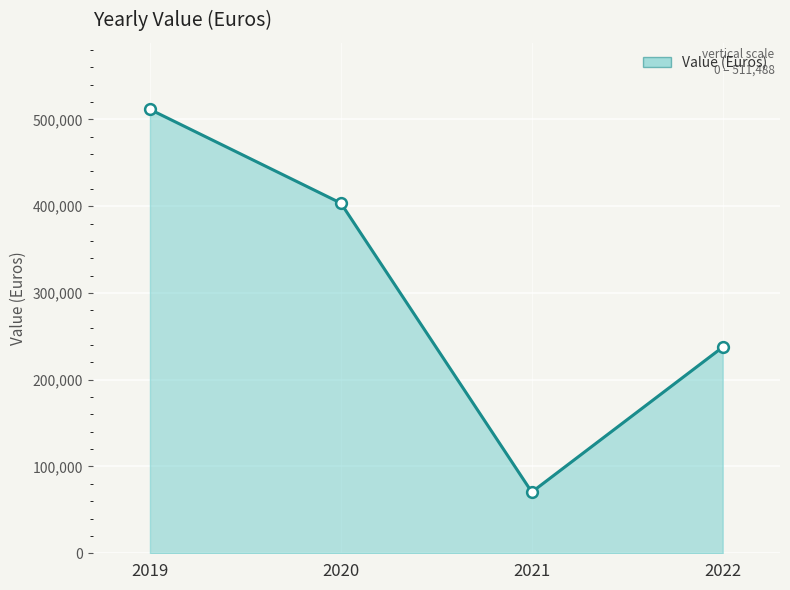

Approximately how many times larger is the value at 2019 compared to 2020?

1.3